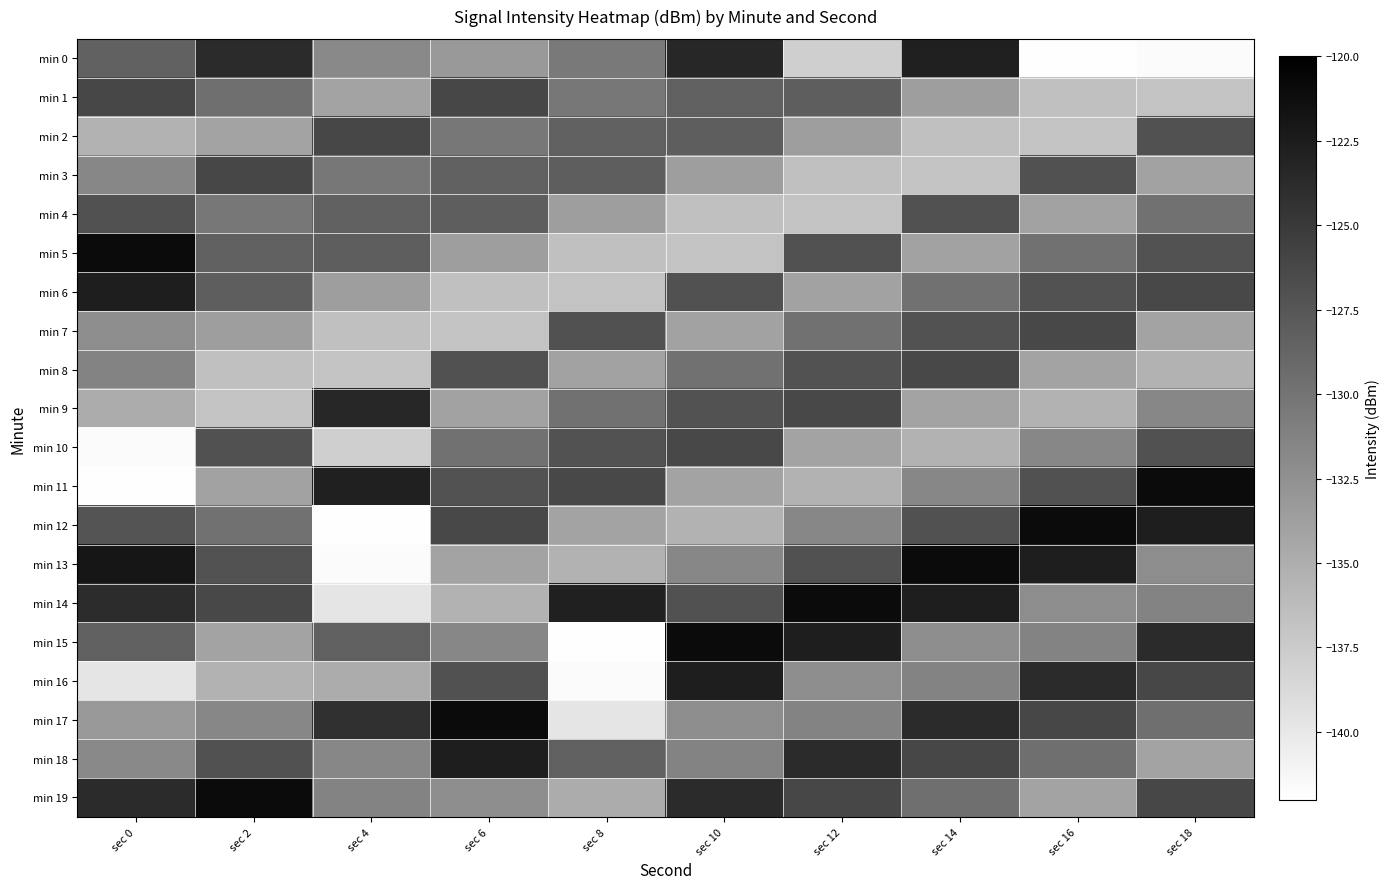

Count the number of categories in the chart.

10